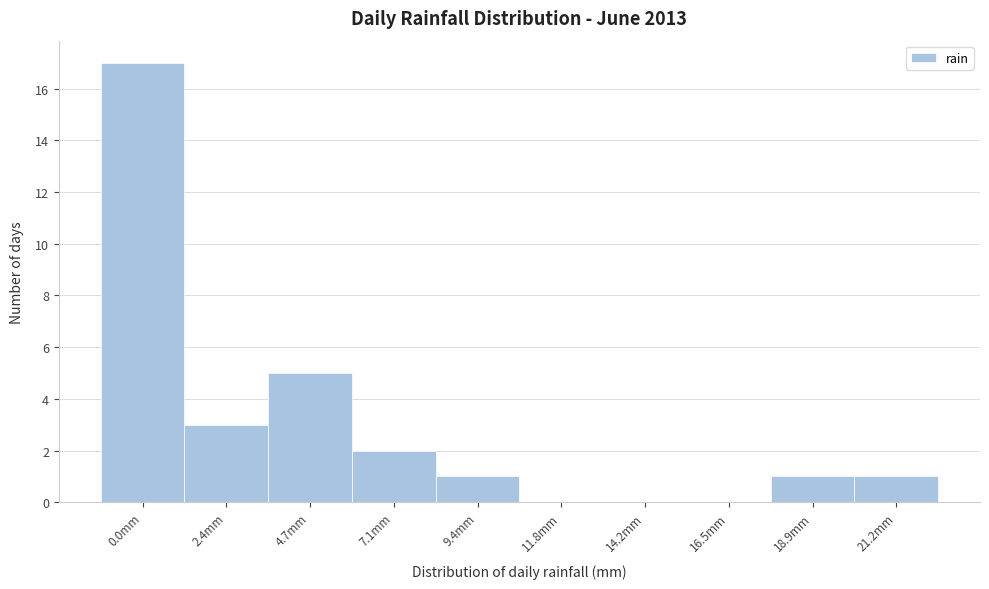

Reading left to right, list all the values displayed in this chart.

0.0mm=17	2.4mm=3	4.7mm=5	7.1mm=2	9.4mm=1	11.8mm=0	14.2mm=0	16.5mm=0	18.9mm=1	21.2mm=1